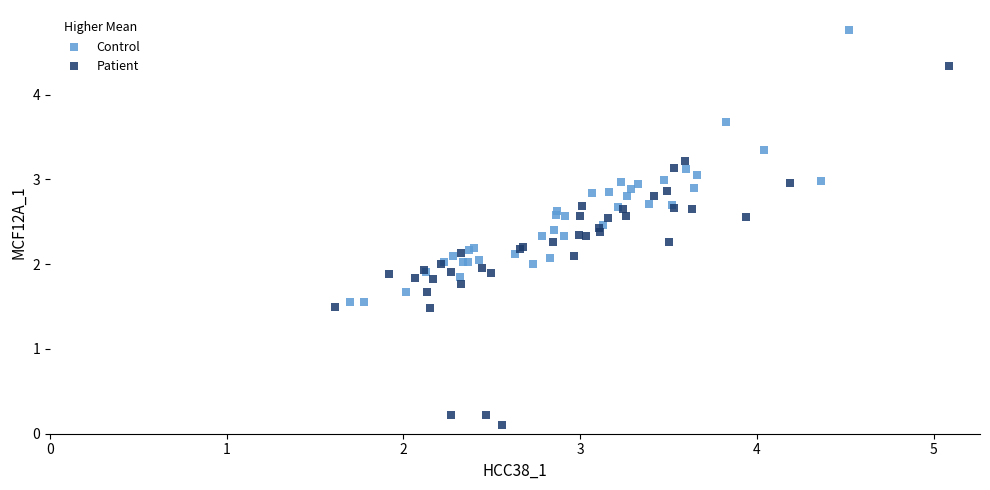

Which series has the widest spread of Y values?

Patient